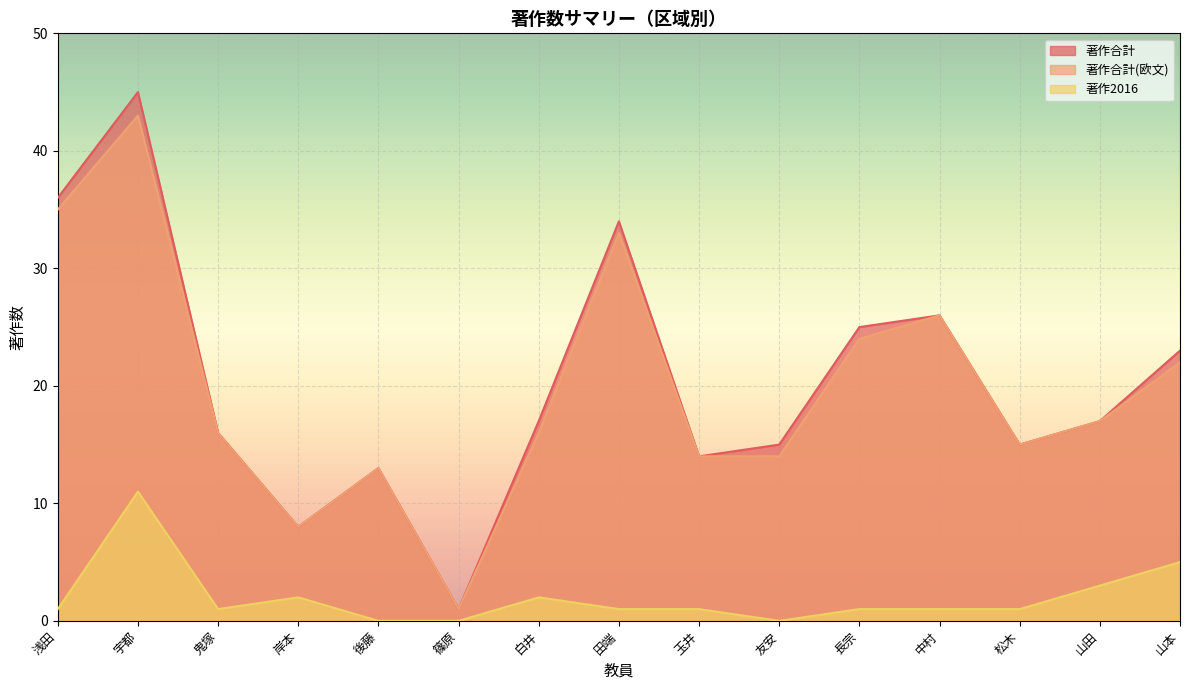

How many lines are shown in the chart?

3